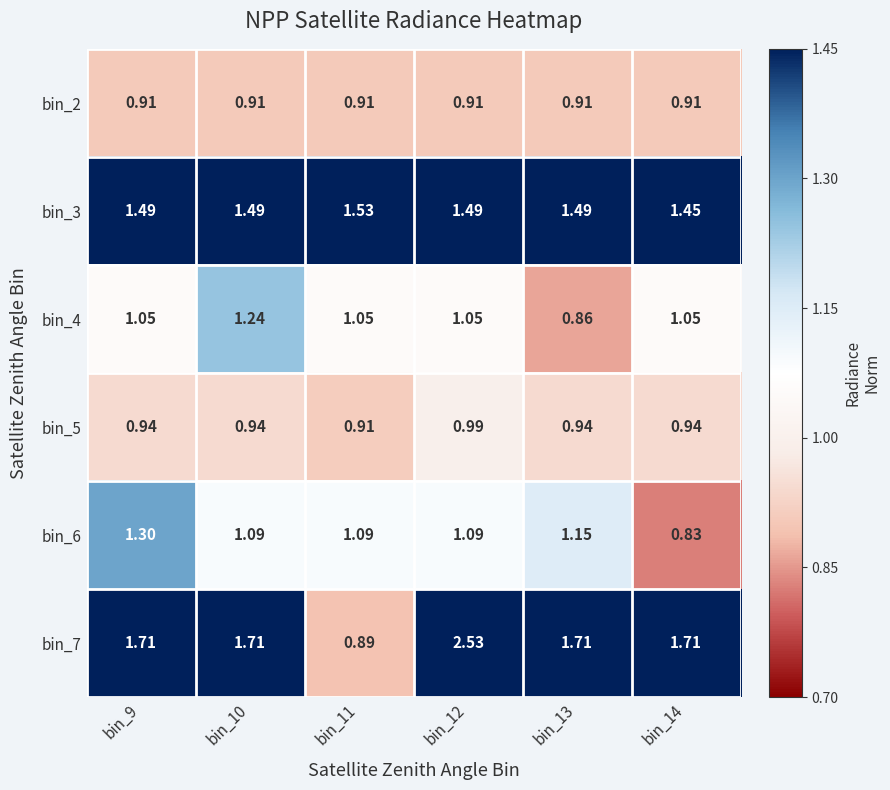

What is the total value across all series at bin_14?

6.9